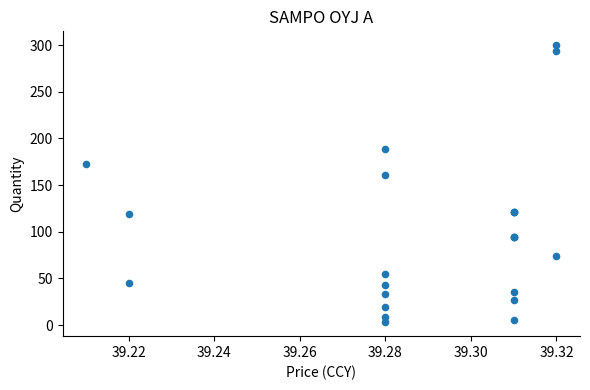

What Y value in the scatter plot is closest to 151?

161